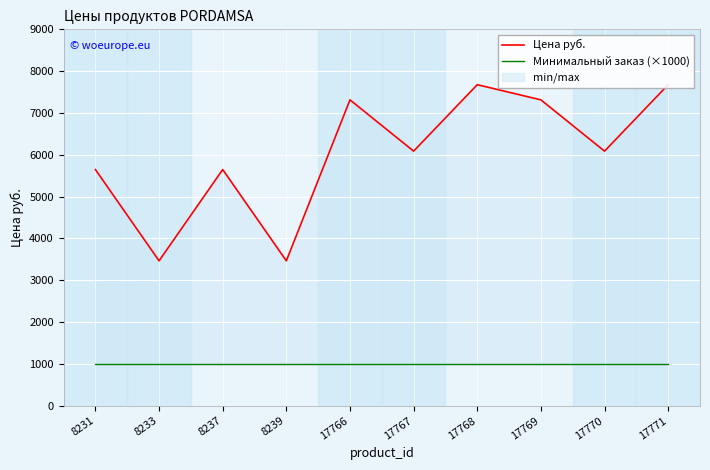

True or false: Минимальный заказ (×1000) and Цена руб. cross at least once.

False